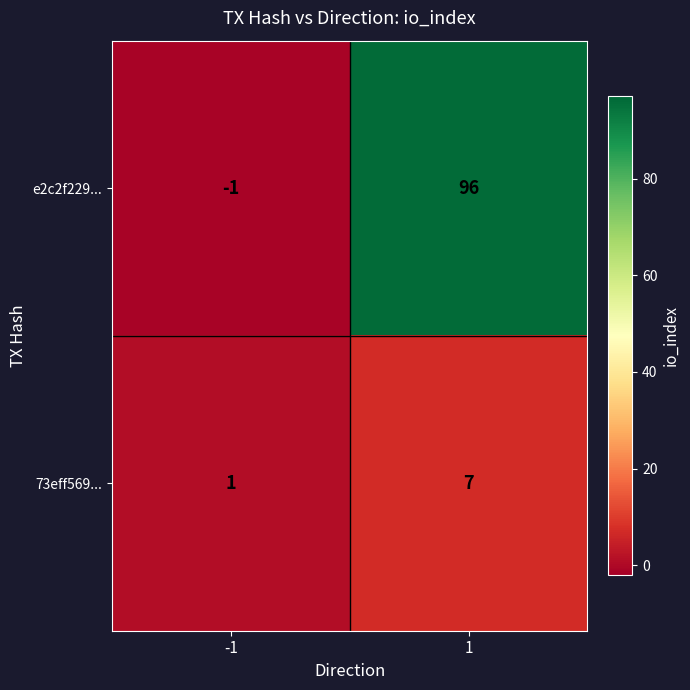

The 73eff569... series shows 1 at -1. True or false?

True